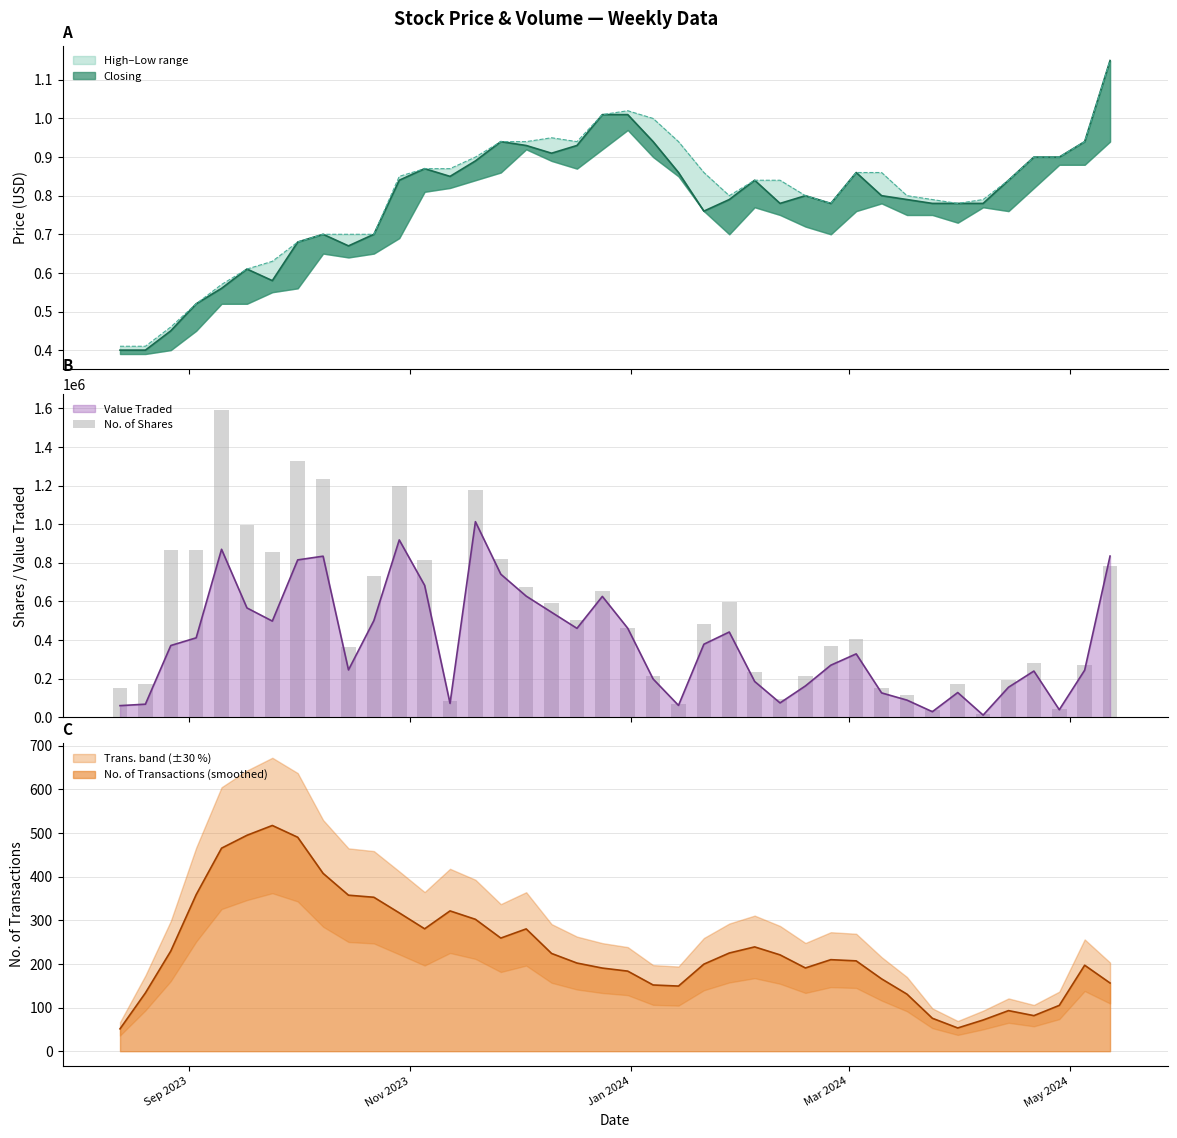

What is the value of the 19th bar from the left?

505569